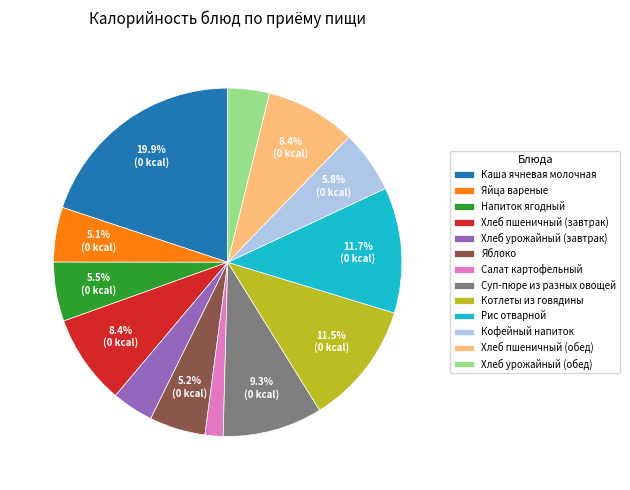

Which slice is the smallest?

Салат картофельный